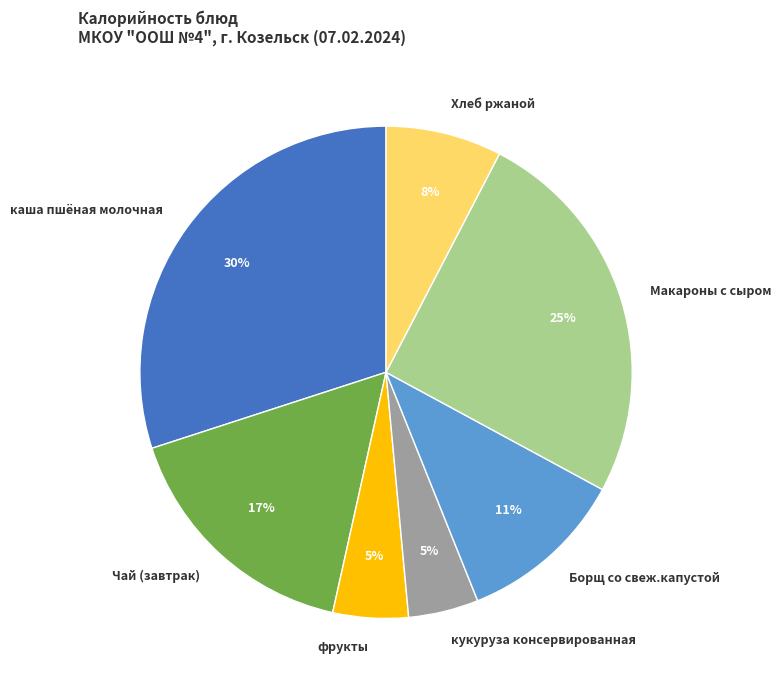

How many segments does this pie chart have?

7